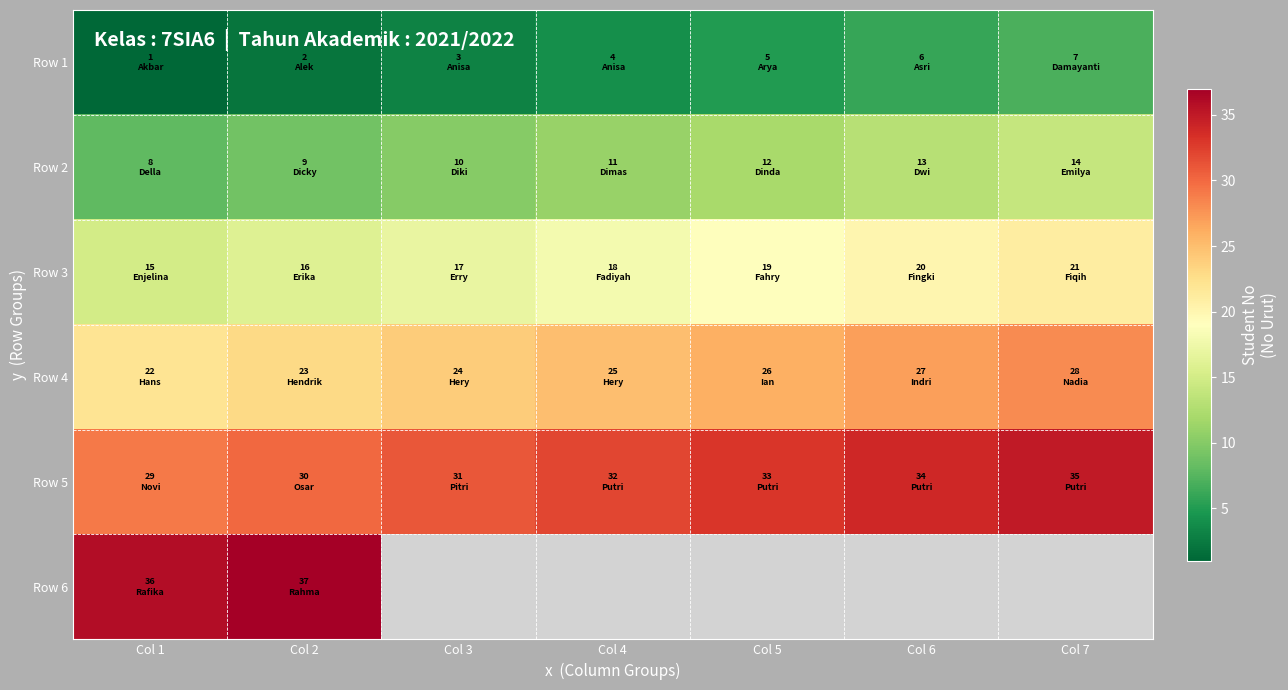

Between Col 5 and Col 7, which is larger?

Col 7